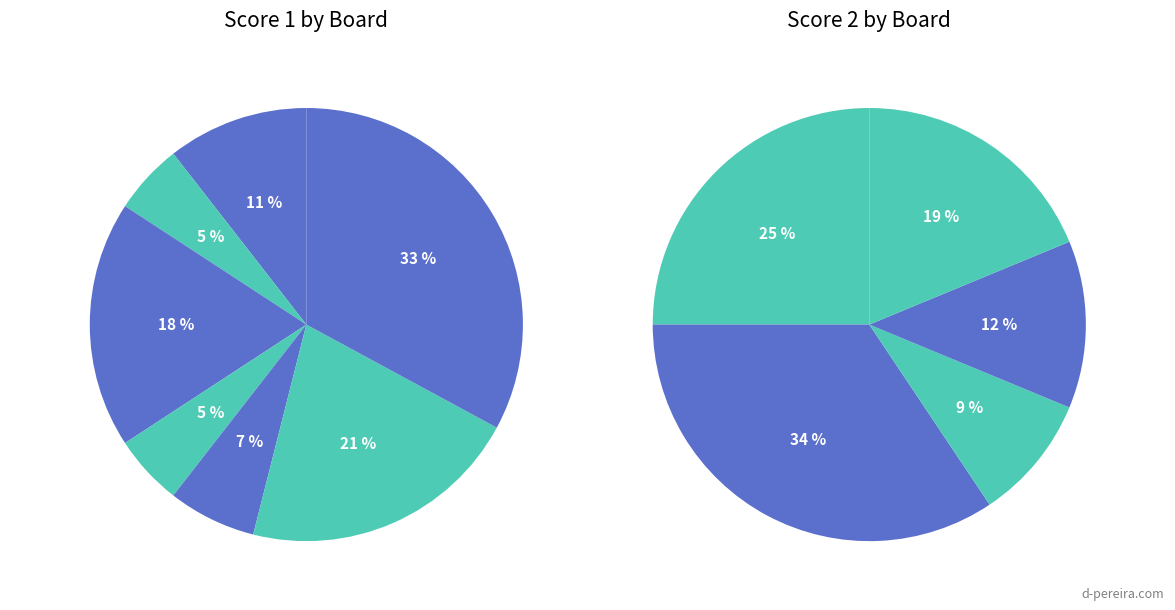

Which category has the smallest portion of the pie?

Board 3